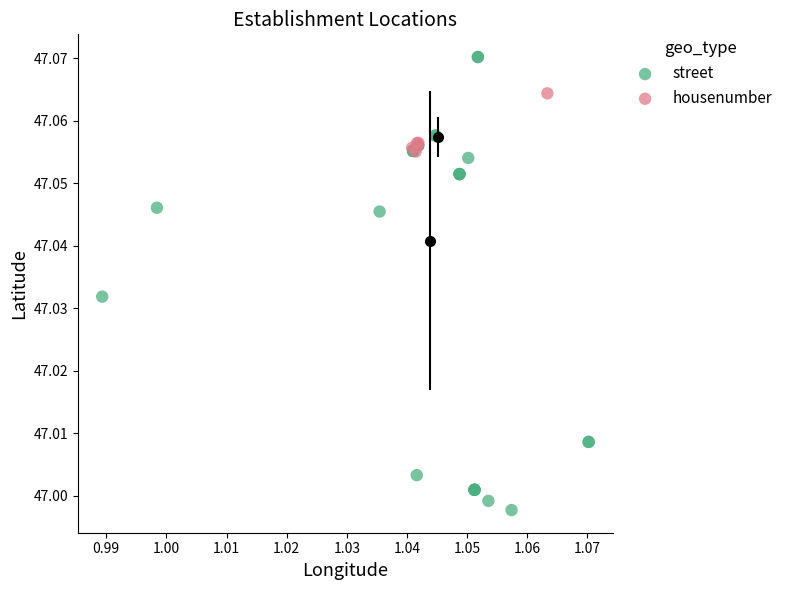

Which series reaches the maximum Y coordinate?

street